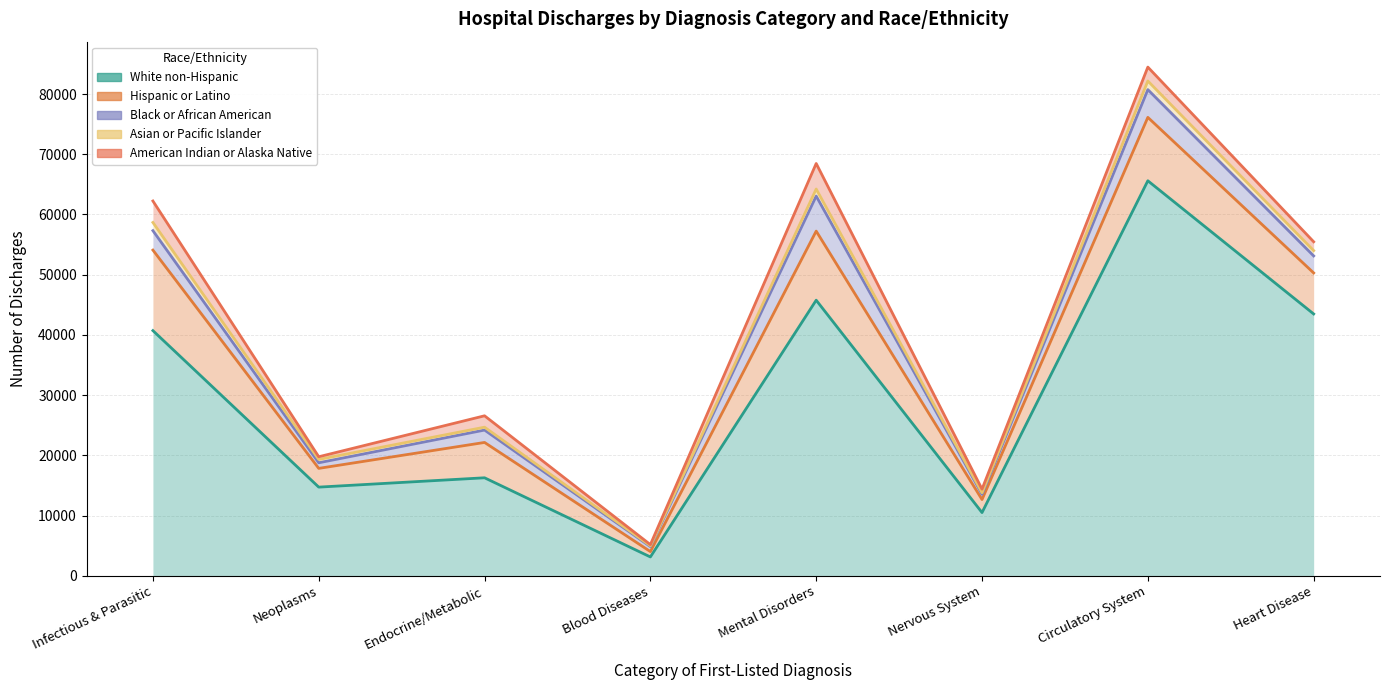

At which category does Black or African American reach its first local valley?

Neoplasms